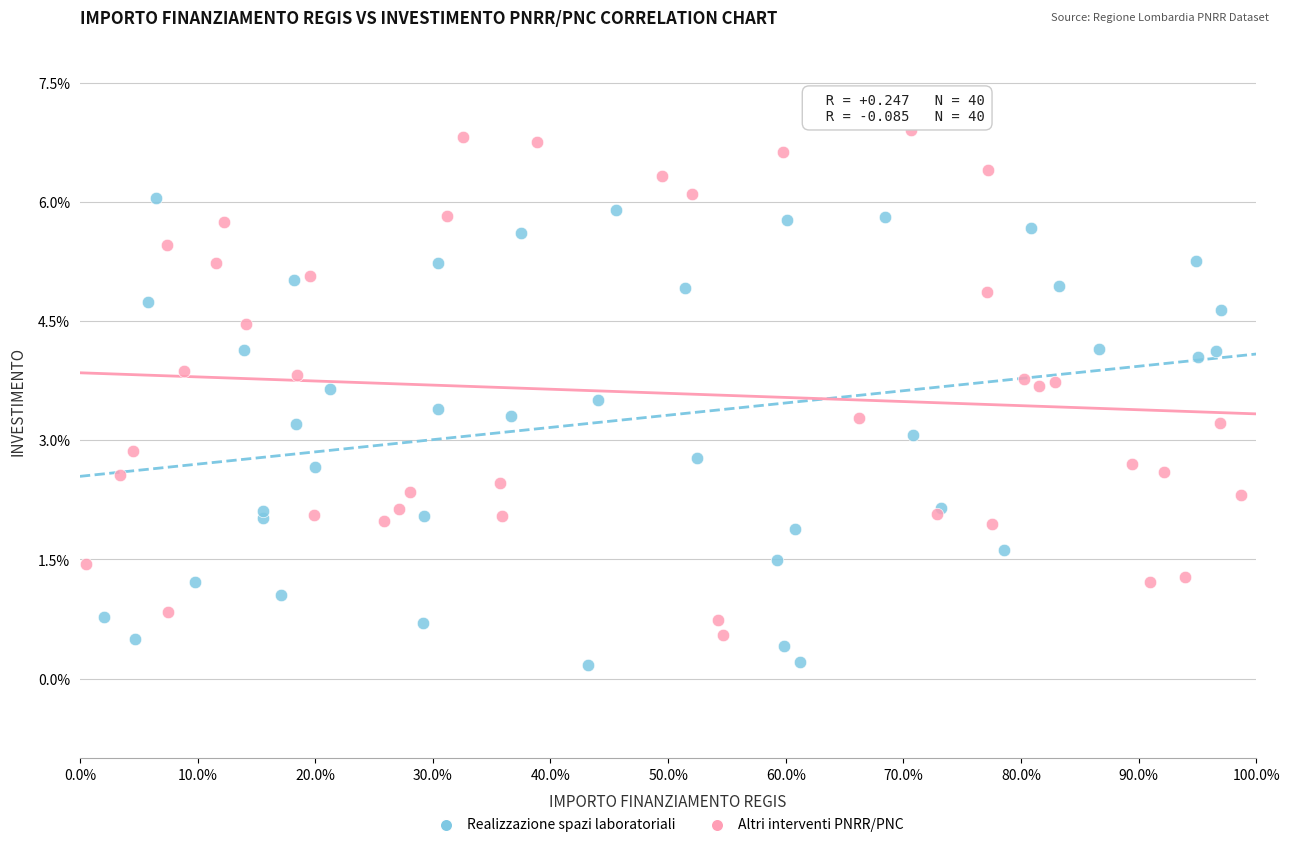

Which series contains the highest Y value?

Altri interventi PNRR/PNC